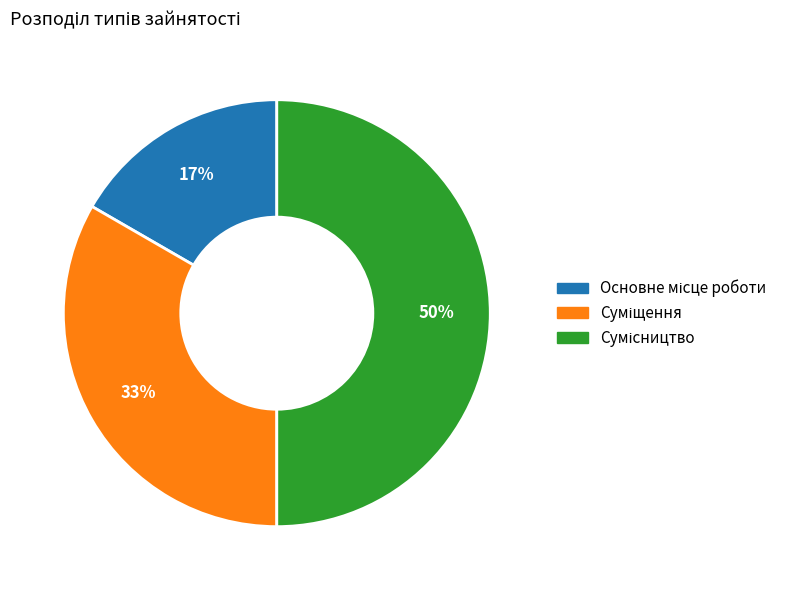

How many slices are in this pie chart?

3